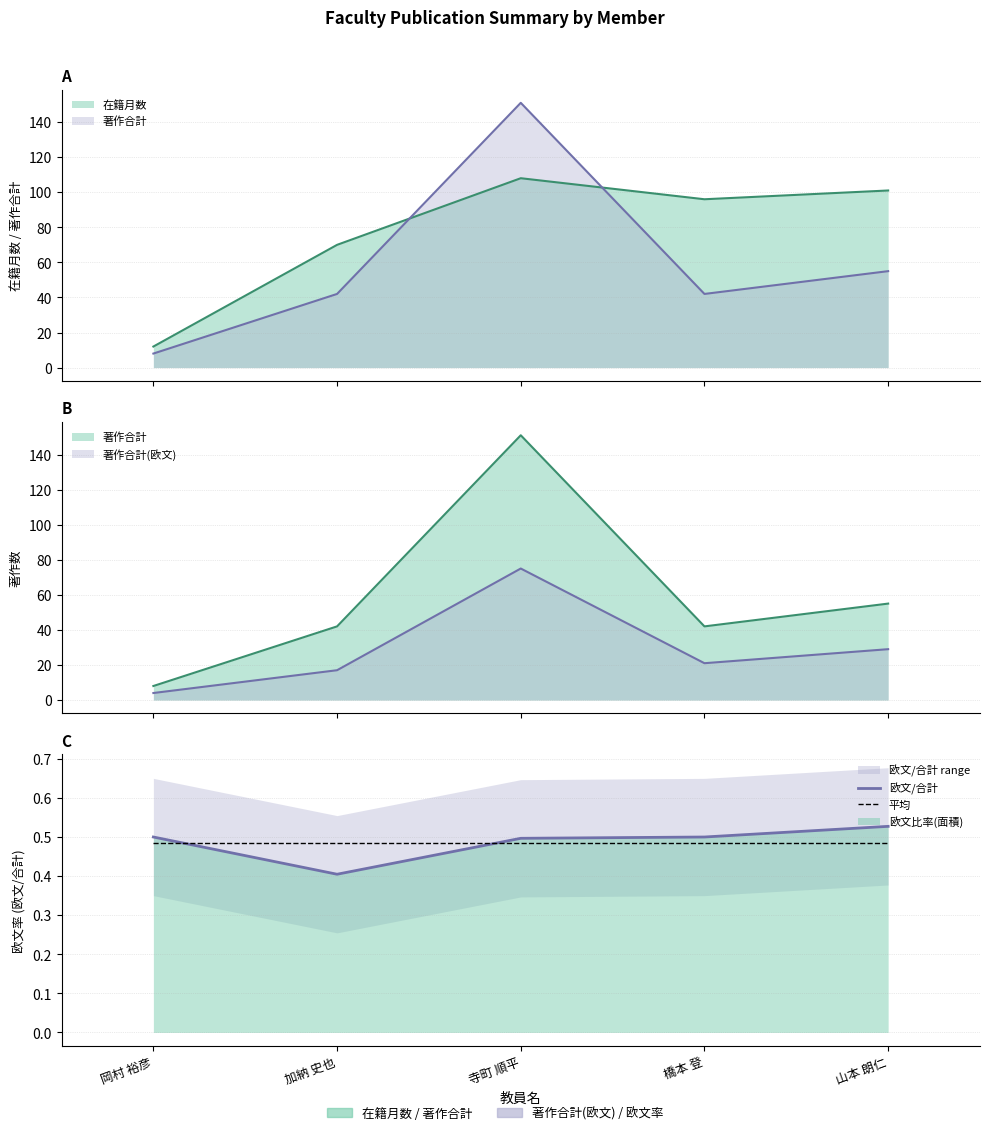

What is the value of the 平均 point at the 2nd from the left?

0.5